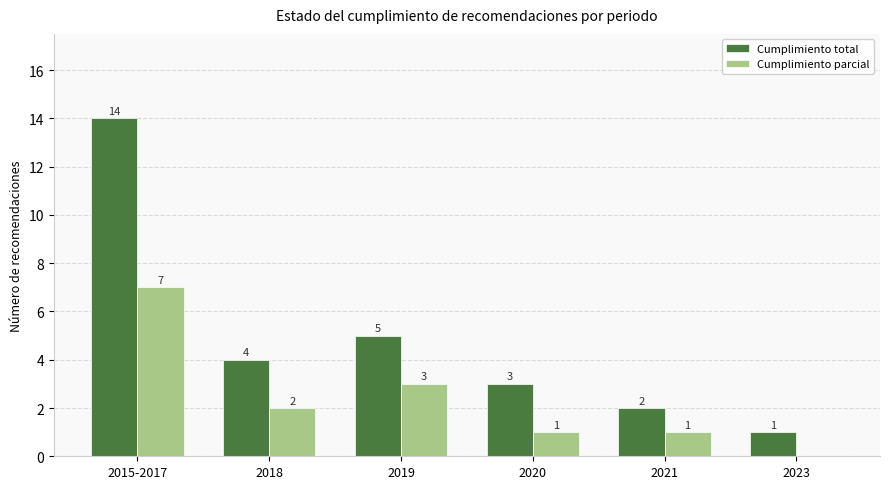

What is the total value across all series at 2019?

8